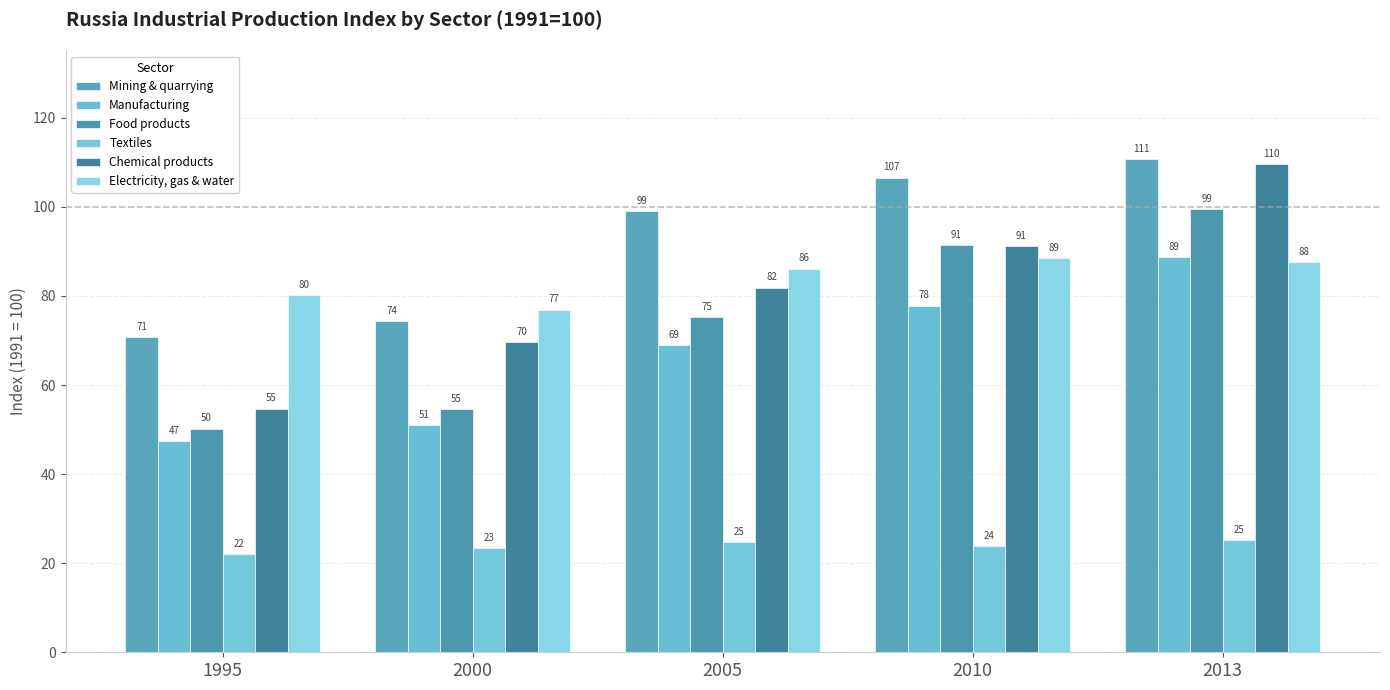

What is the minimum value shown in the chart?

22.0